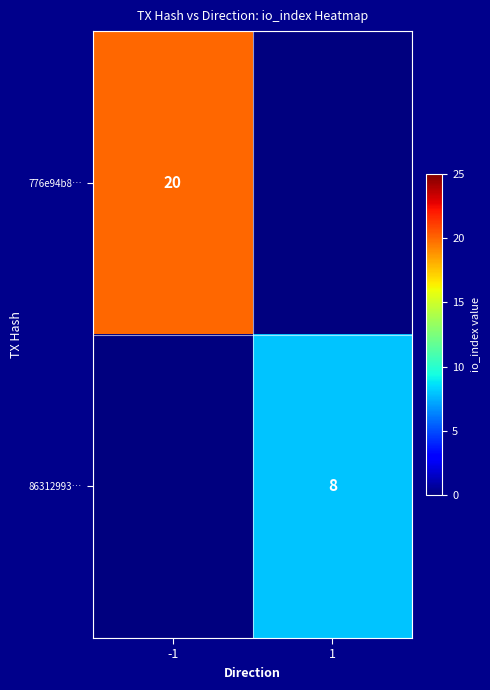

The 86312993… series shows 8 at 1. True or false?

True